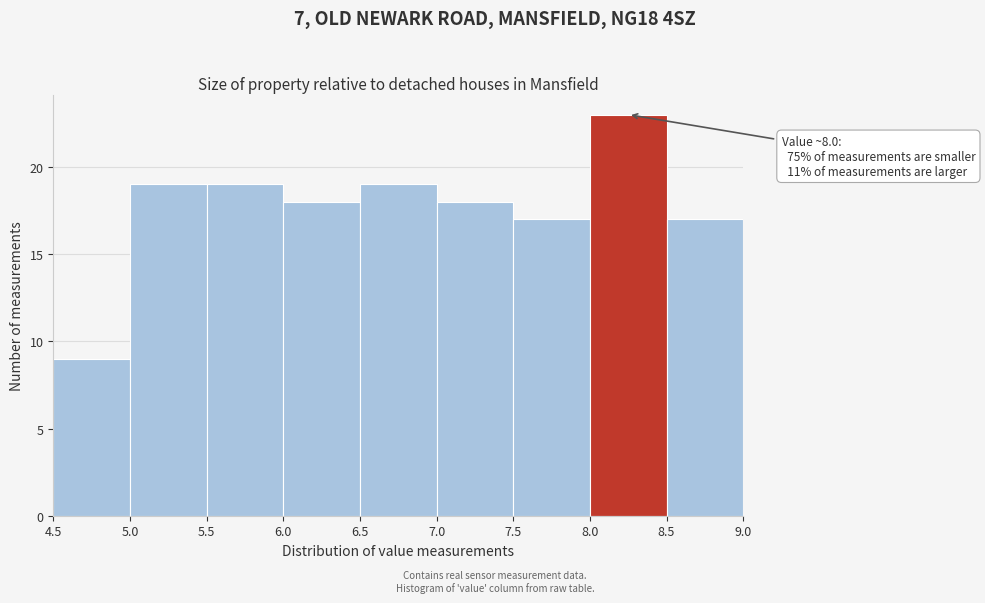

Over which range of the x-axis is the bar tallest?

8.0 to 8.5